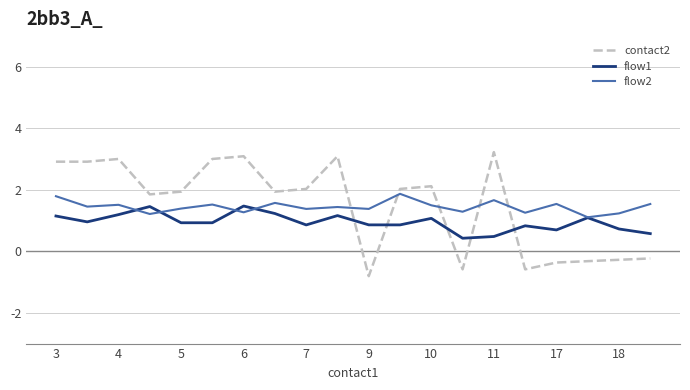

What is the minimum value shown in the chart?

-0.8